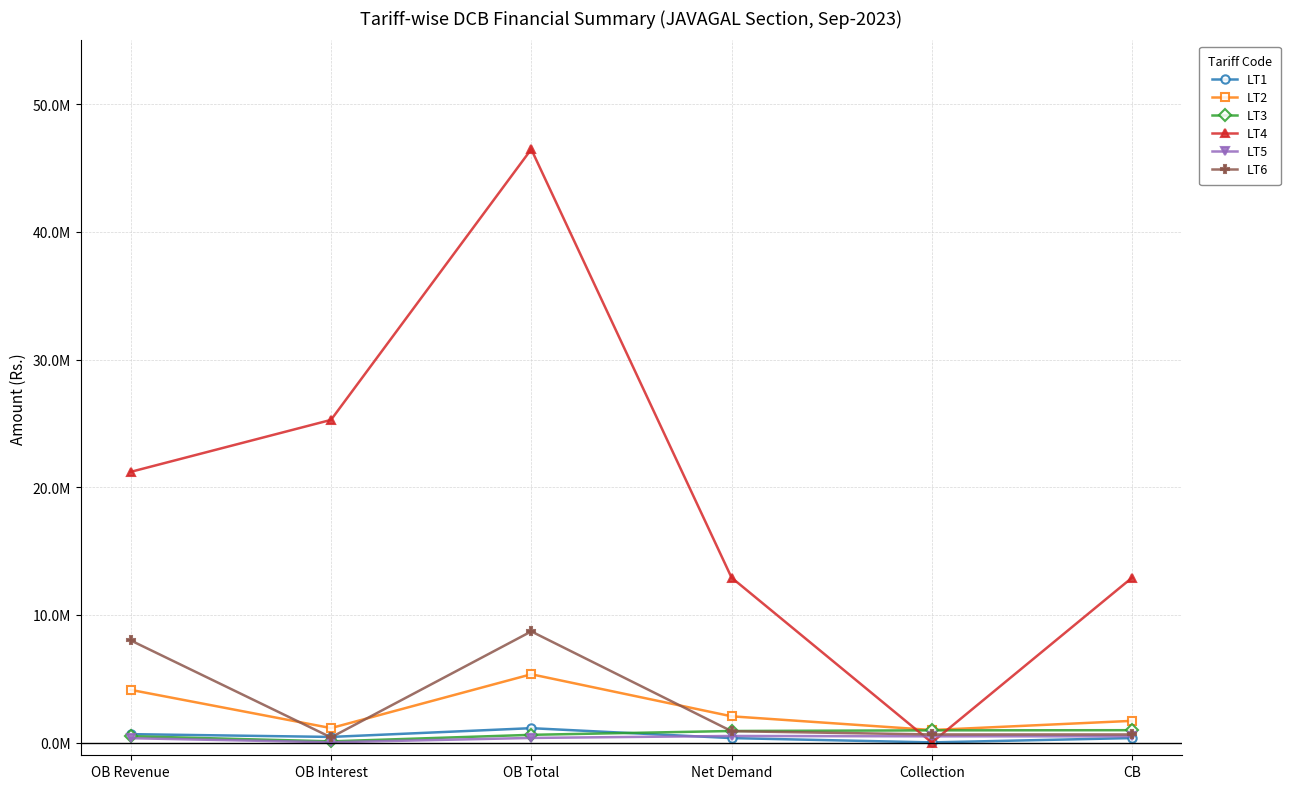

What is the difference between the maximum and second lowest values in the LT4 series?

33557158.1